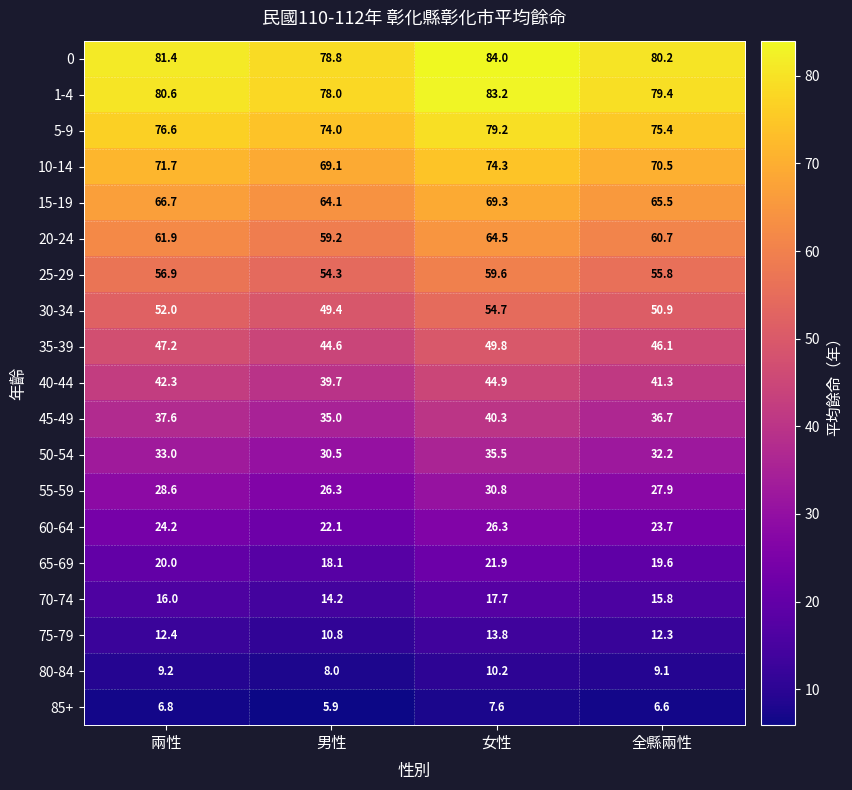

The 10-14 series shows 71.7 at 兩性. True or false?

True